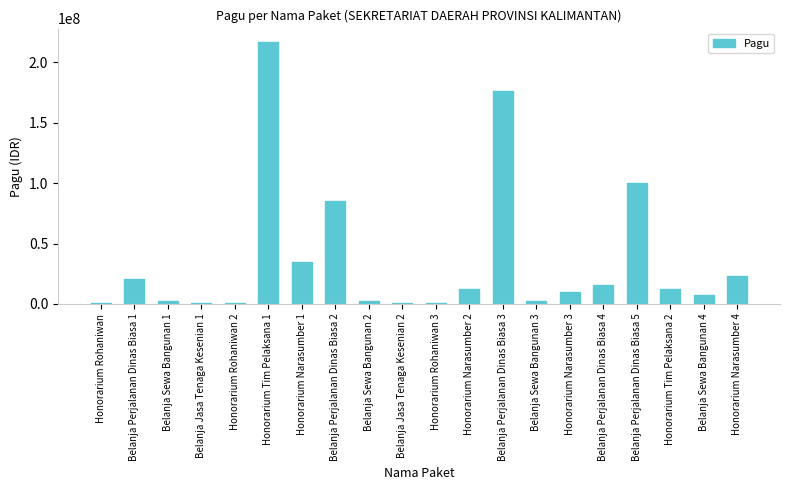

Is it true that the value at Honorarium Narasumber 1 is 8391219?

False